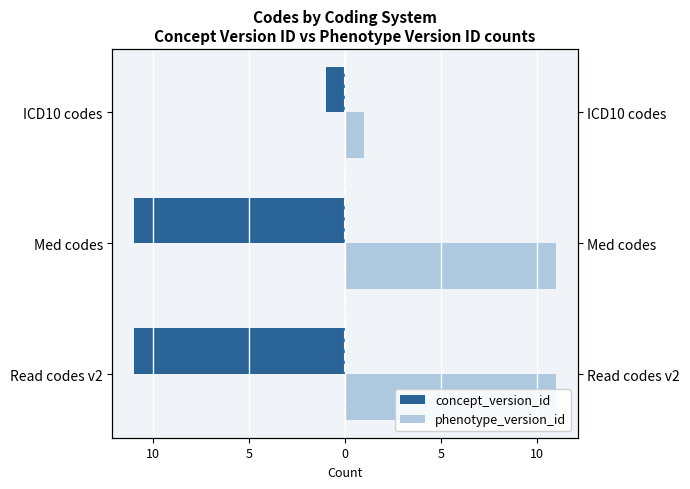

What is the value of the phenotype_version_id bar at the 1st from the left?

11